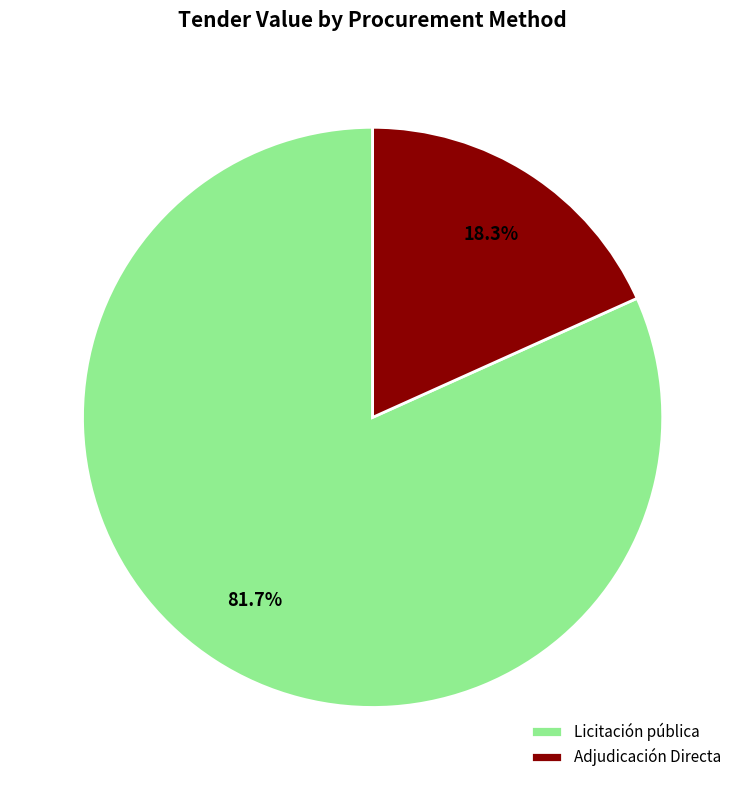

Rank the categories by value from lowest to highest.

Adjudicación Directa, Licitación pública